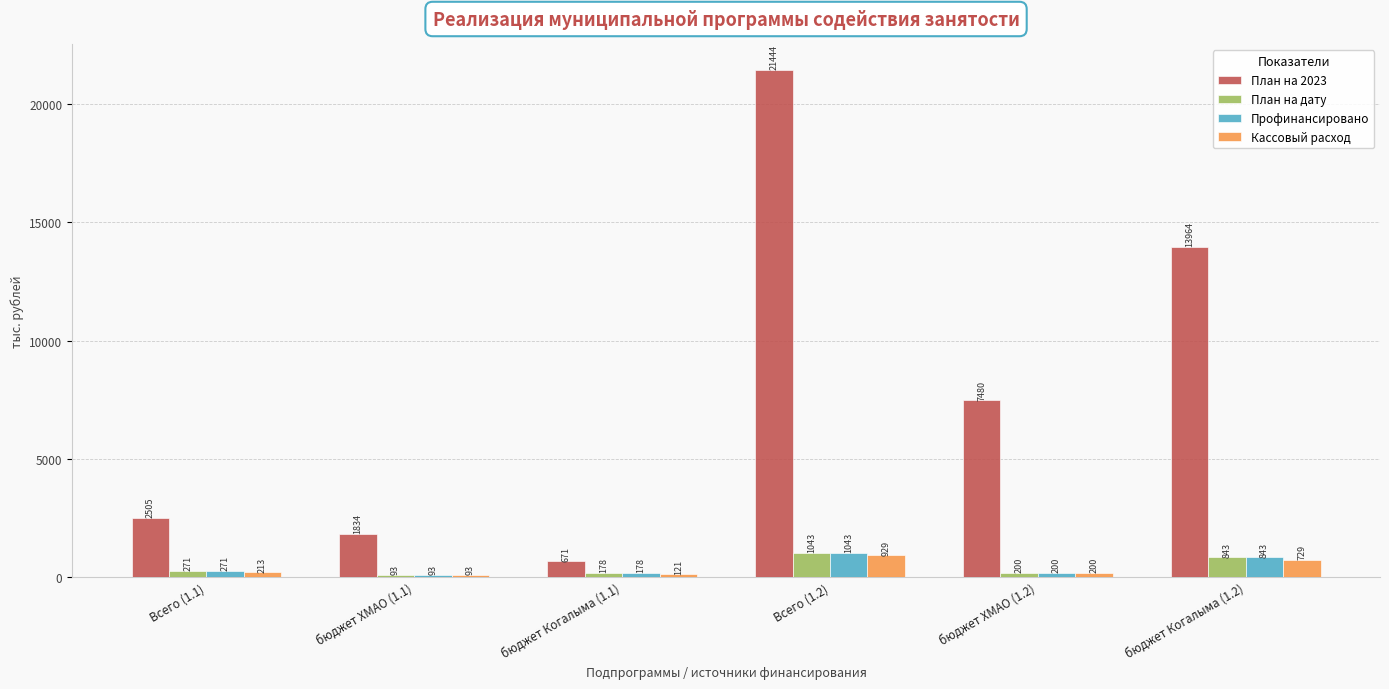

Is it true that План на дату equals 177.6 at бюджет Когалыма (1.1)?

True